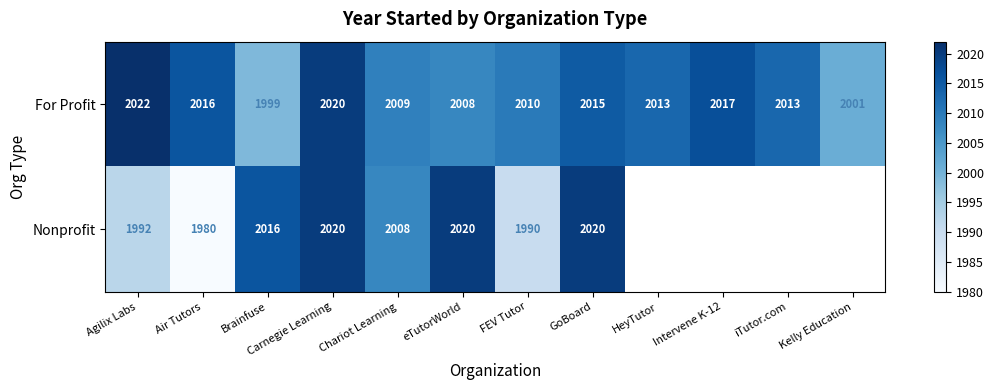

Between eTutorWorld and GoBoard, which series saw the biggest shift?

For Profit